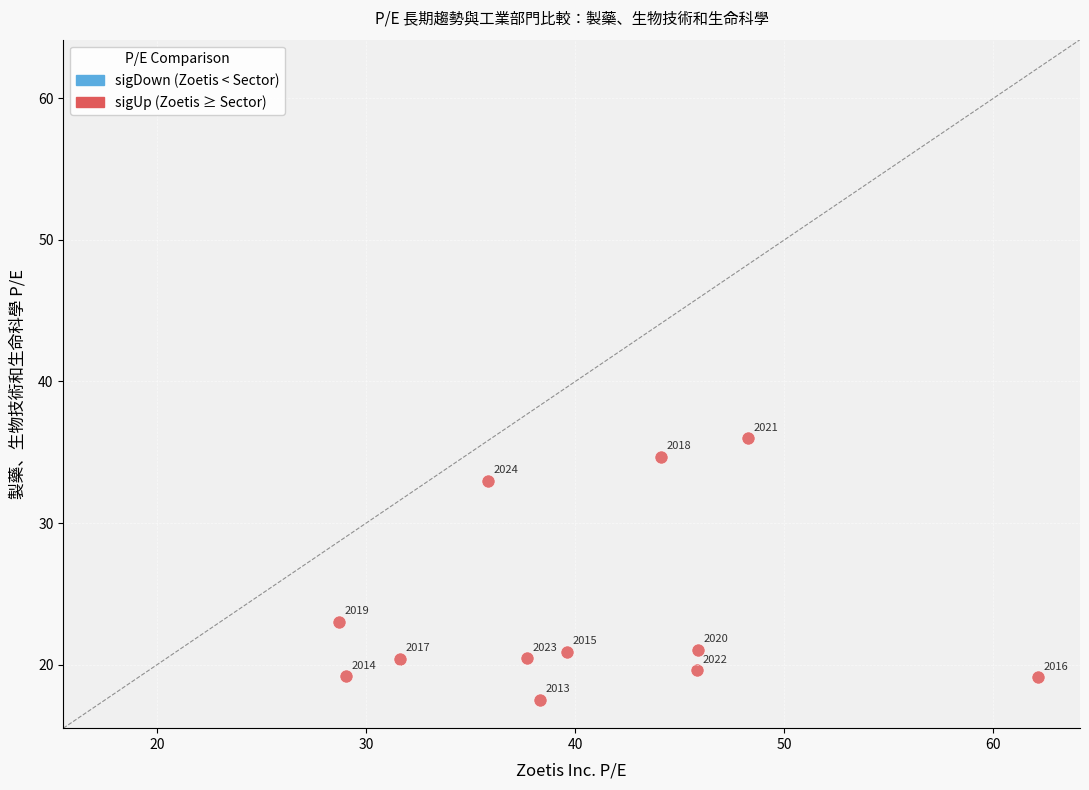

What is the range of X values (max minus min)?

33.5